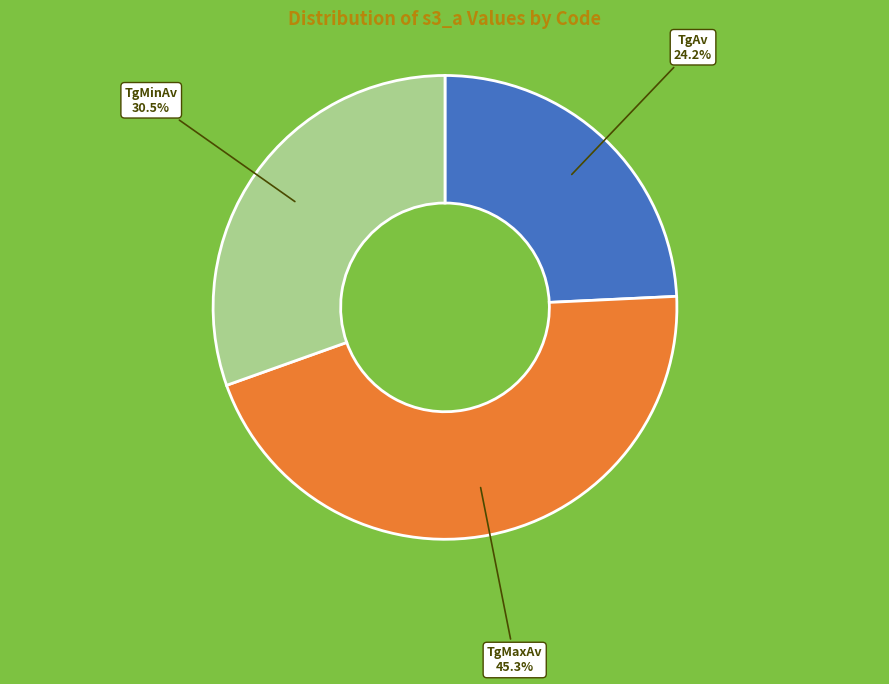

Is there a majority slice in this chart?

No